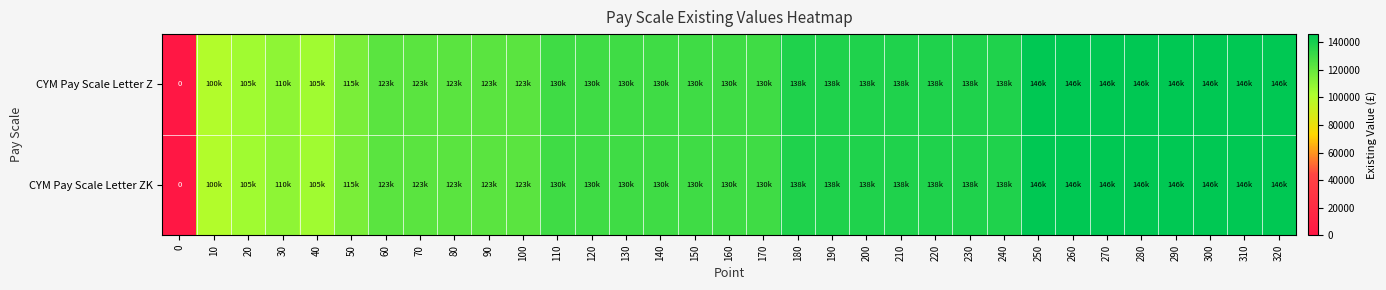

Is the value of CYM Pay Scale Letter Z at 30 greater than the value of CYM Pay Scale Letter ZK at 160?

No